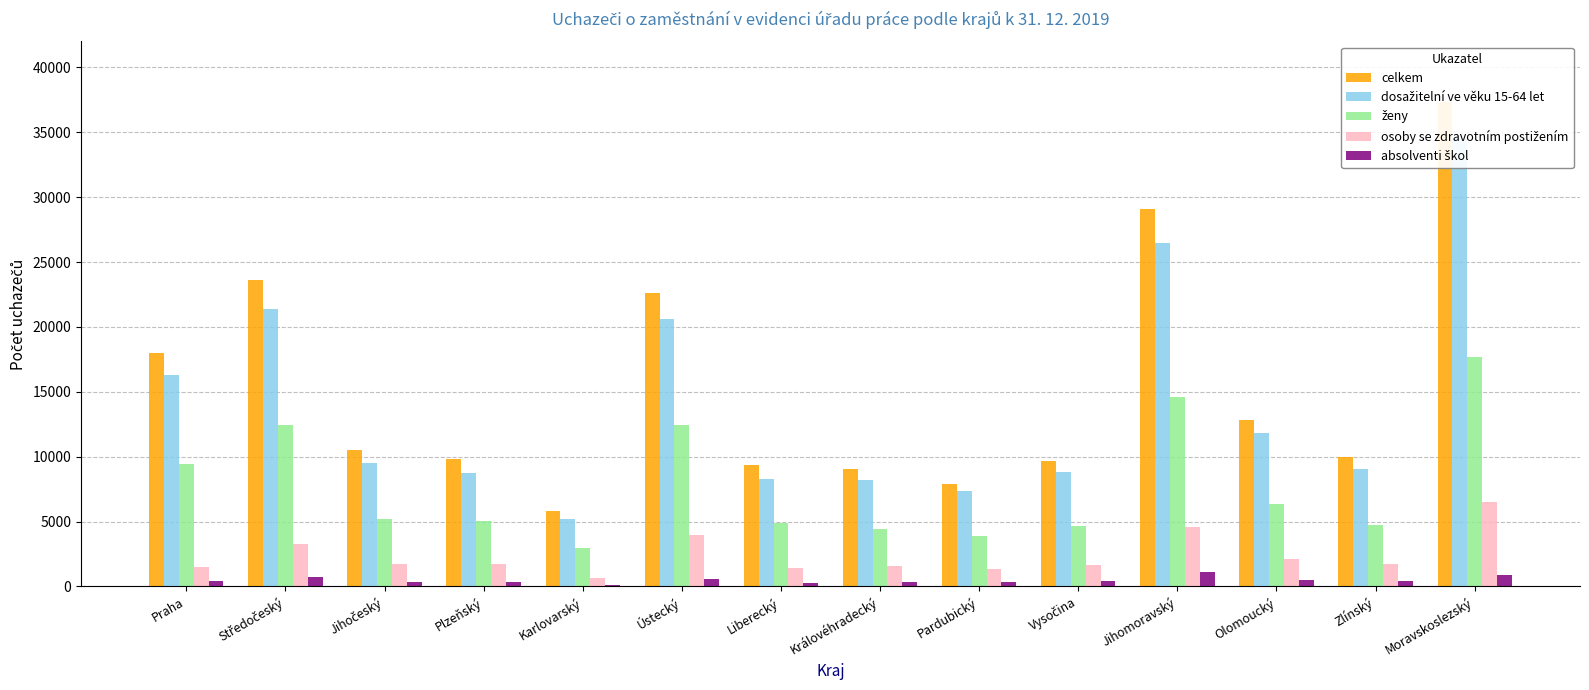

The celkem series shows 17955 at Praha. True or false?

True